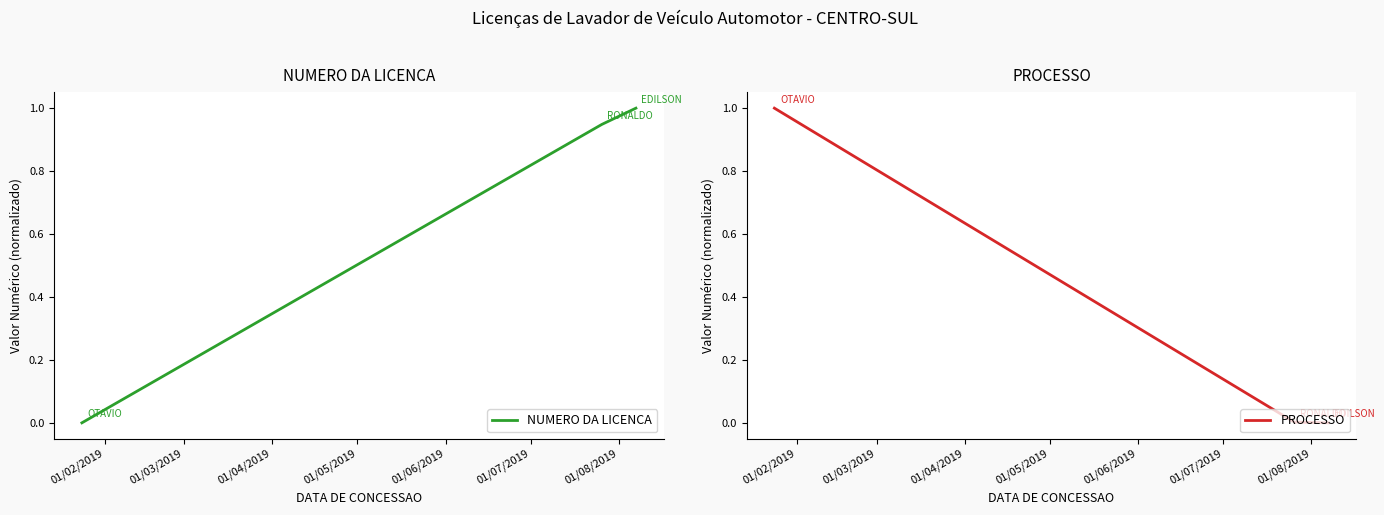

What are all the series names shown in the legend?

NUMERO DA LICENCA, PROCESSO